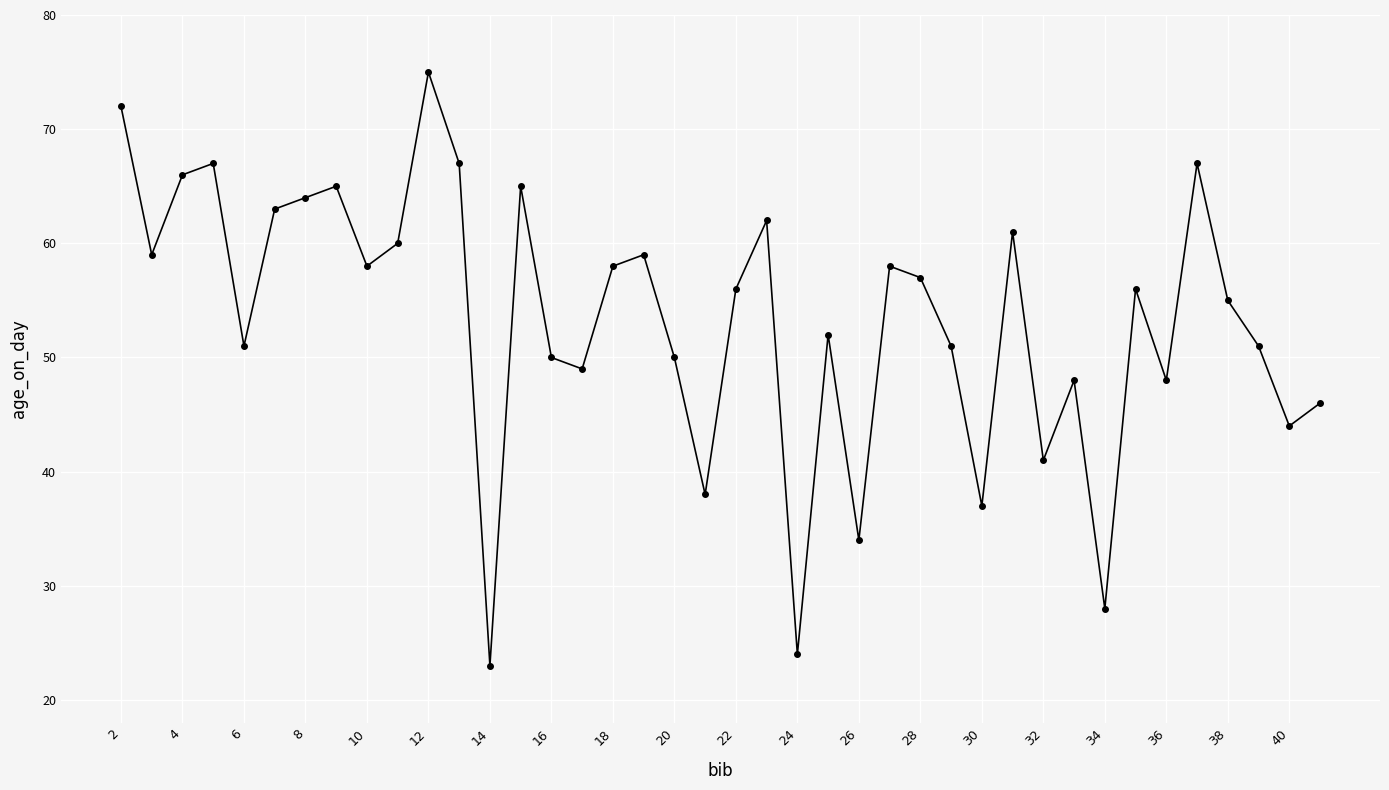

What is the sum of all values?

2135